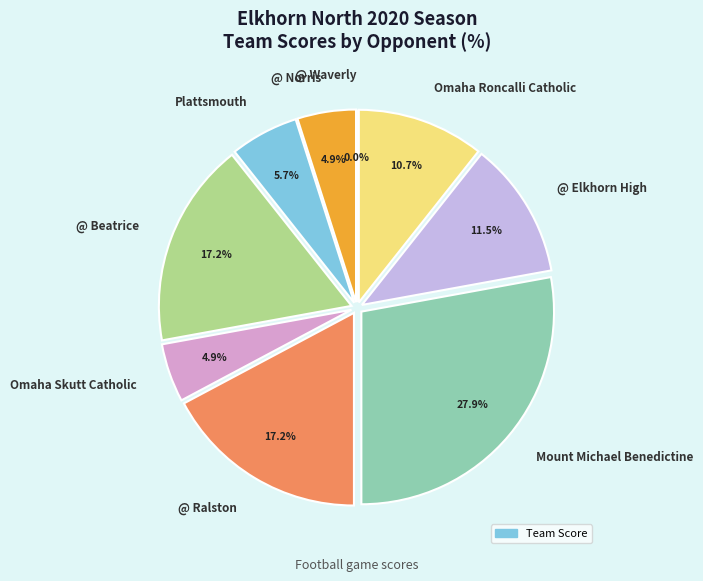

To the nearest percent, what is the combined percentage of @ Elkhorn High and @ Ralston?

29%